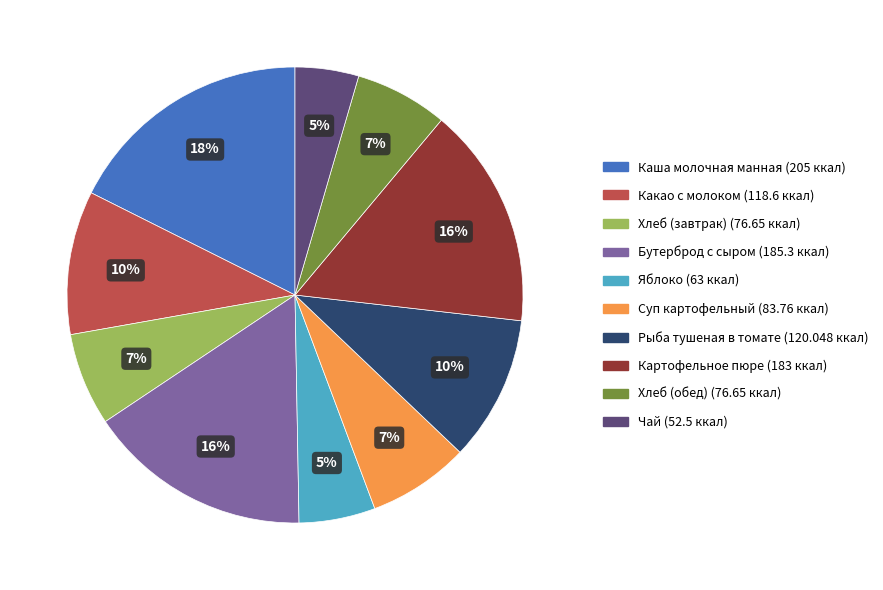

Approximately how many times larger is the value at Хлеб (обед) compared to Хлеб (завтрак)?

1.0